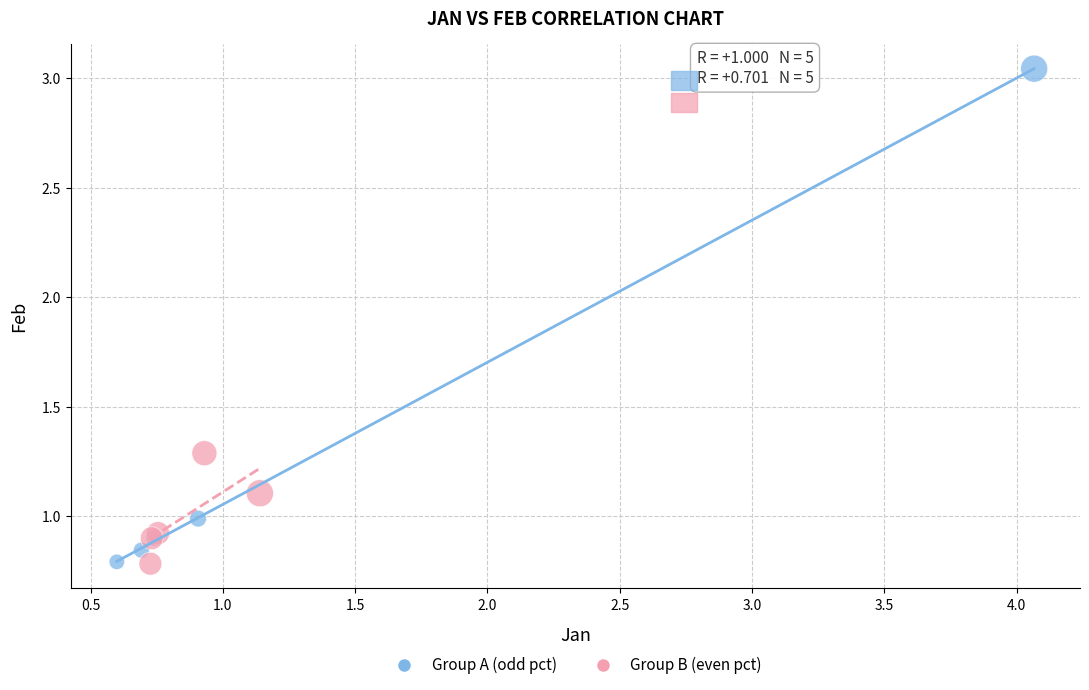

What are all the series names shown in the legend?

Group A (odd pct), Group B (even pct)